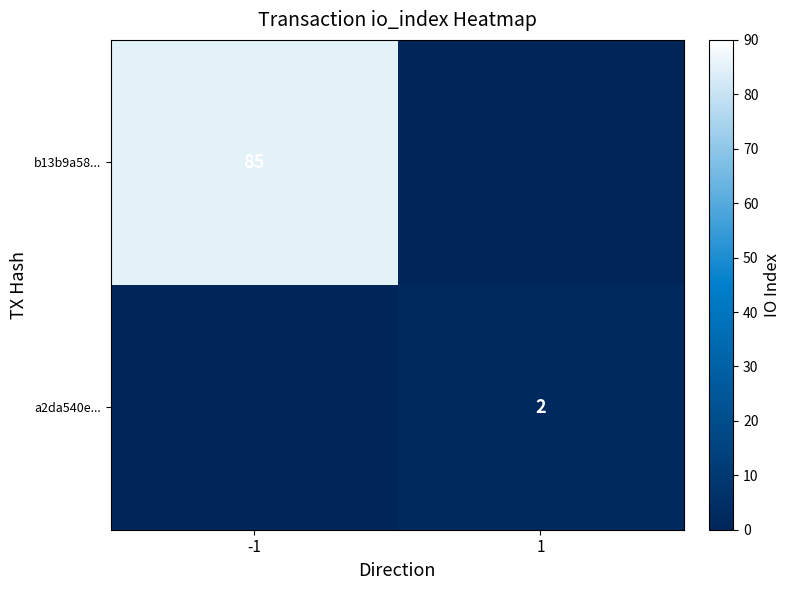

The value of b13b9a58... at -1 is 136. True or false?

False